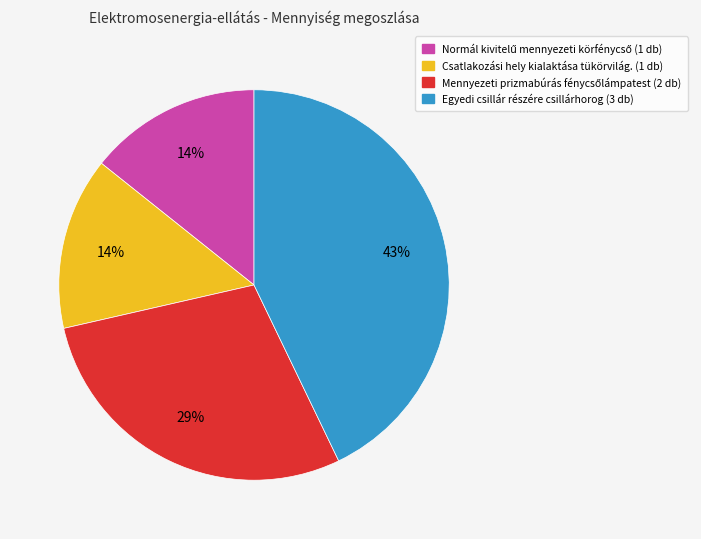

Does any single category account for the majority?

No